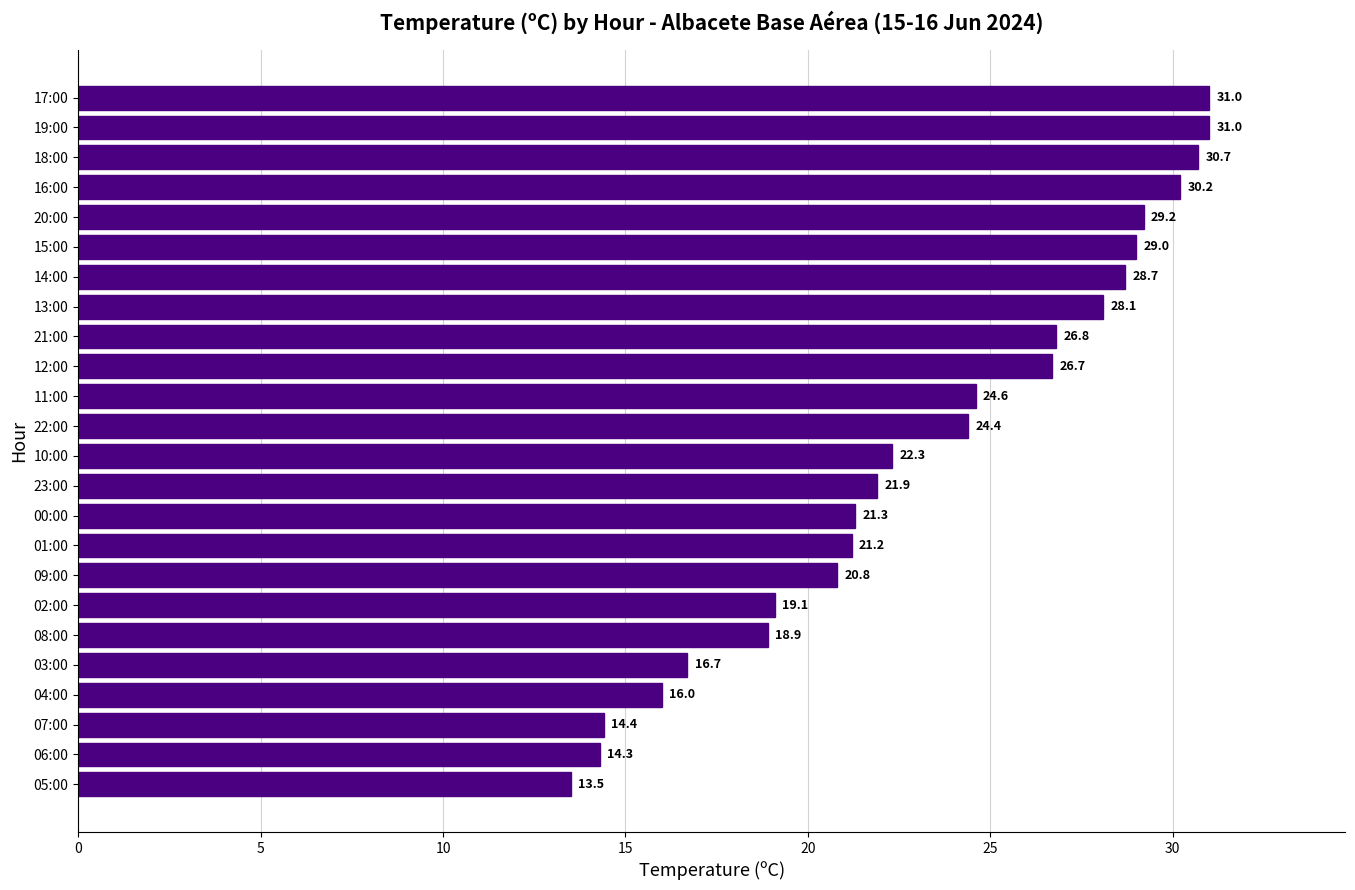

True or false: the data shows 38.2 at 13:00.

False